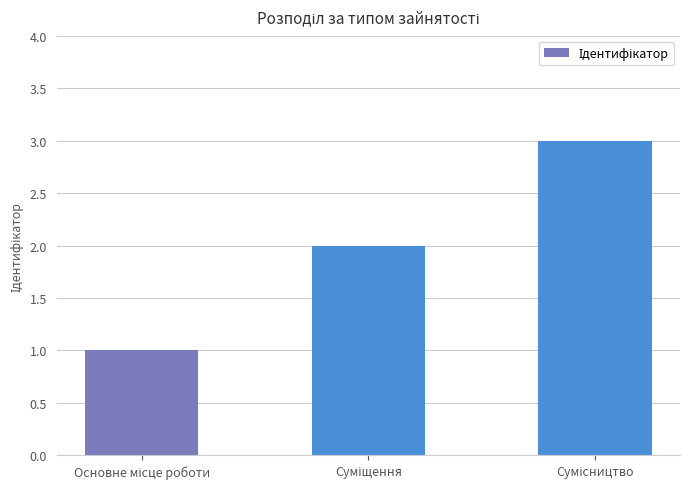

What is the maximum value shown in the chart?

3